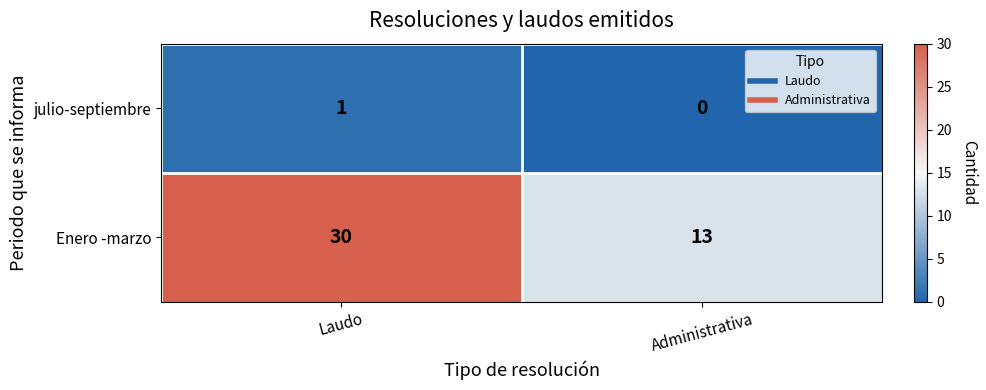

Rank the series by their maximum value, from lowest to highest.

julio-septiembre, Enero -marzo